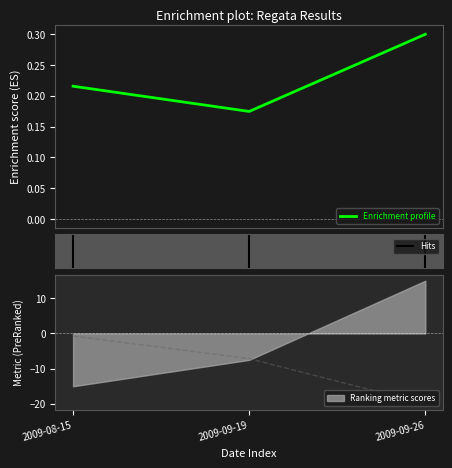

Which series has the largest total across all categories?

Body